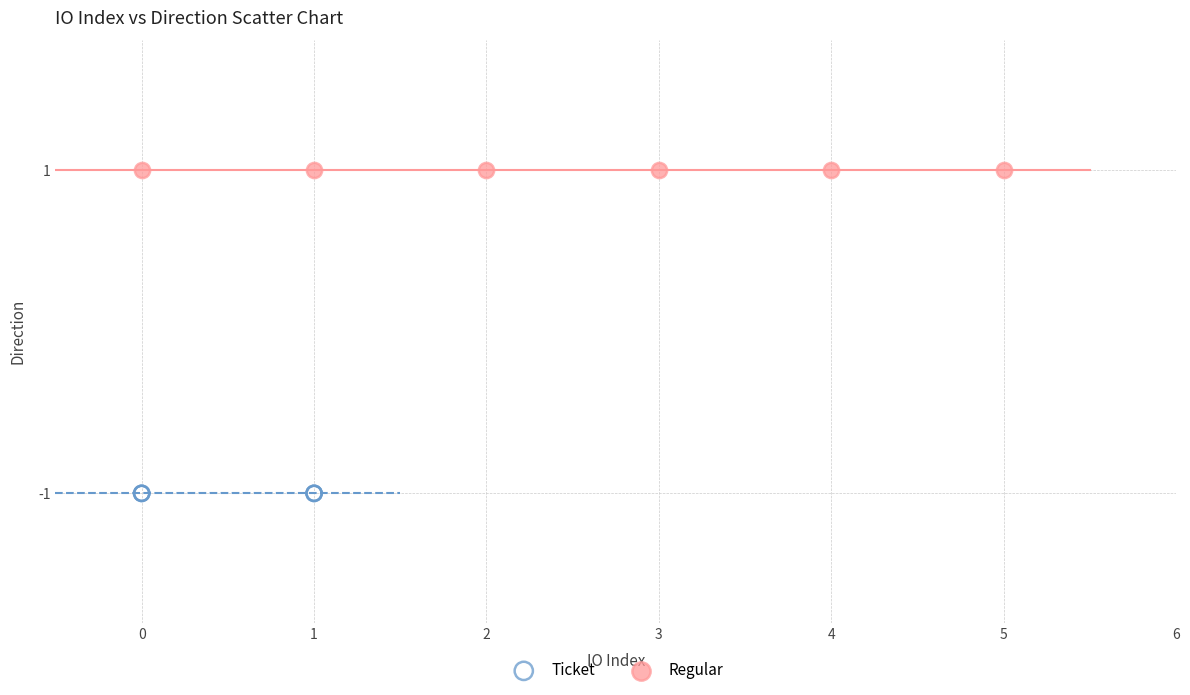

Which series contains the lowest Y value?

Ticket